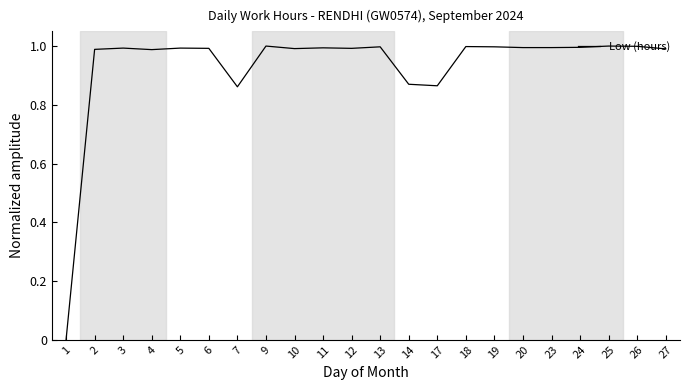

The value at 11 is 0.5. True or false?

False